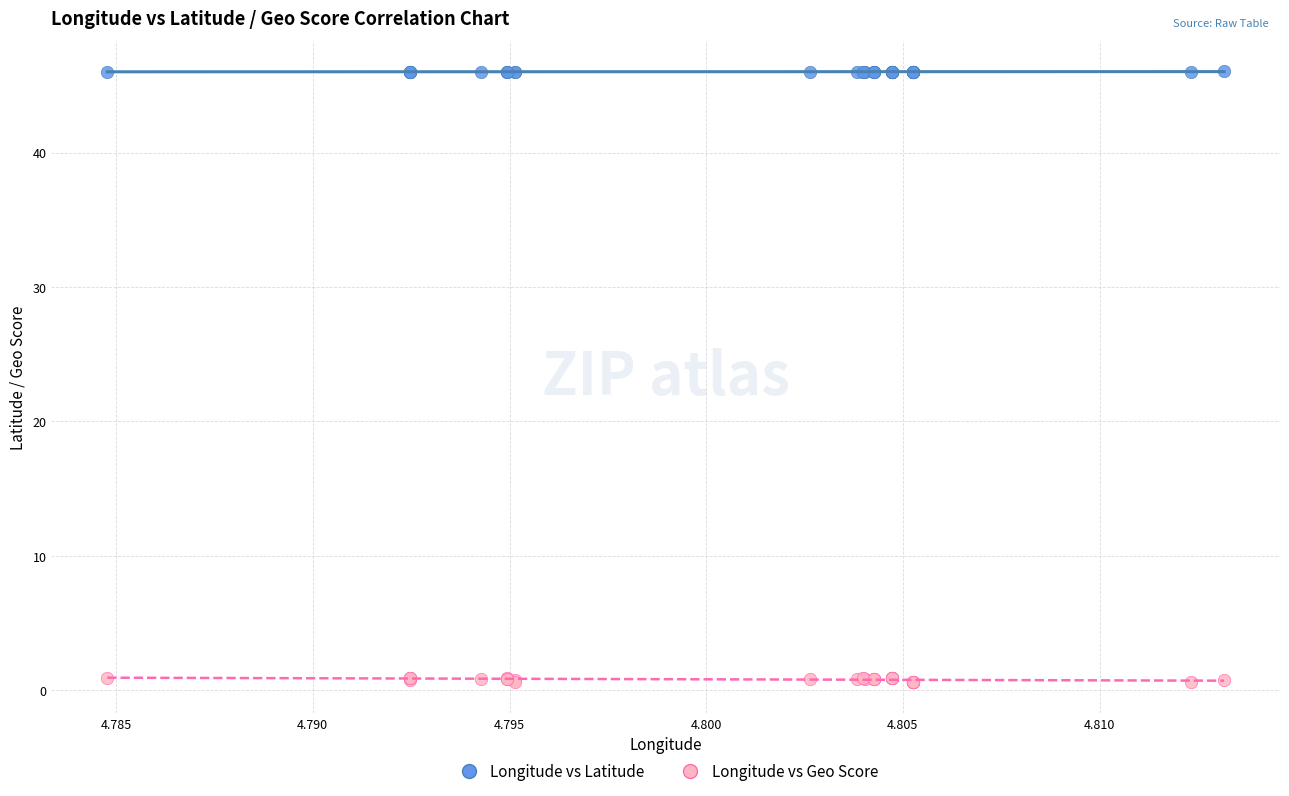

Which series contains the lowest Y value?

Longitude vs Geo Score